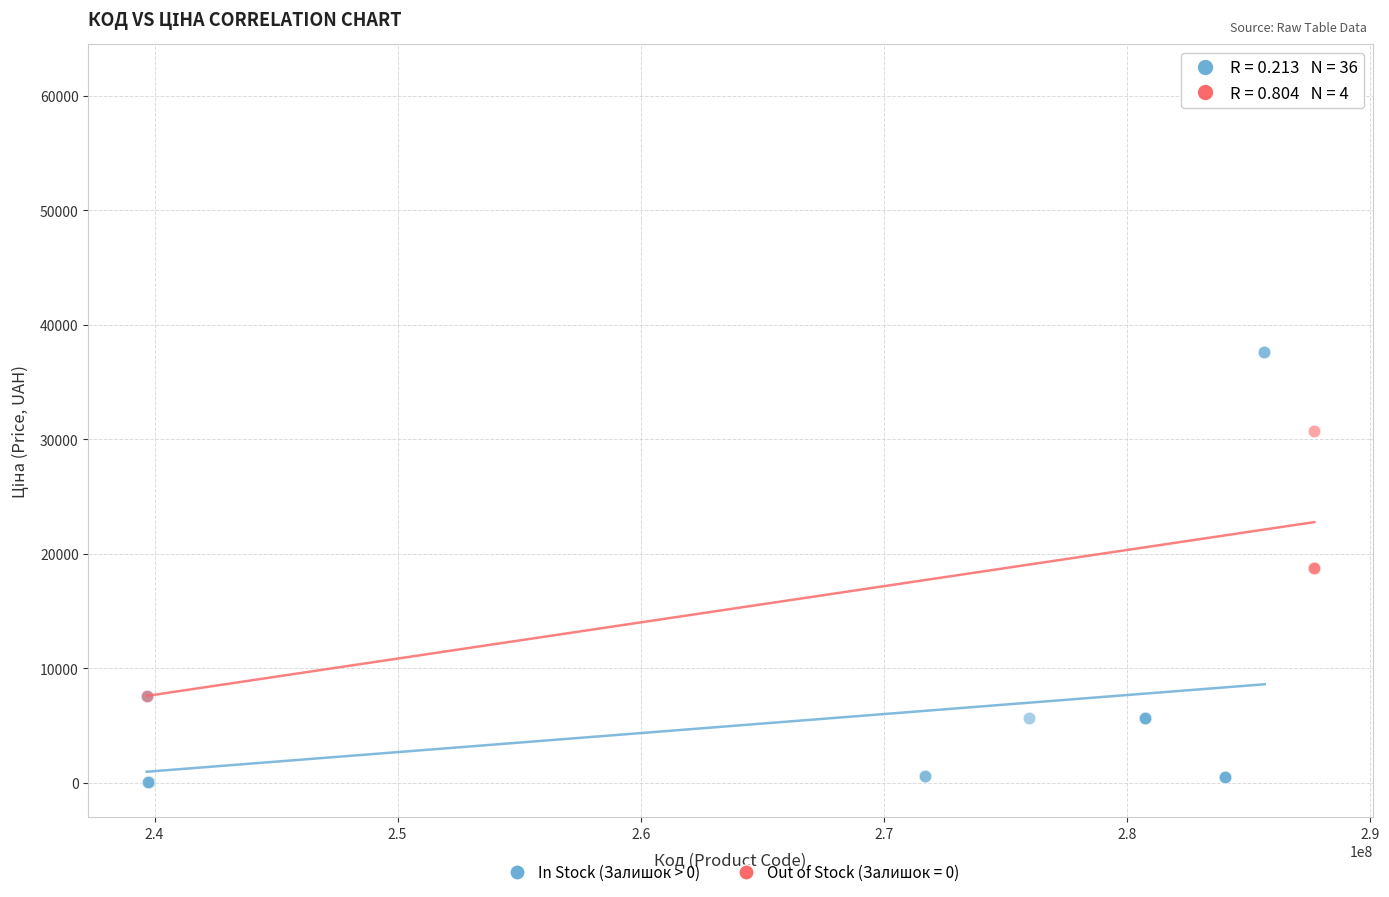

Which series has the largest Y range (max minus min)?

In Stock (Залишок > 0)